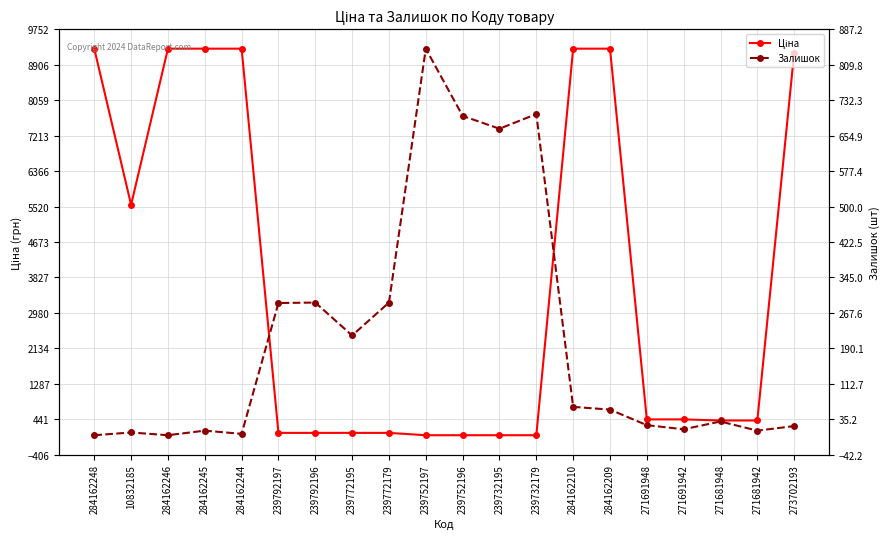

What is the difference between the maximum and minimum values in the Залишок series?

845.0